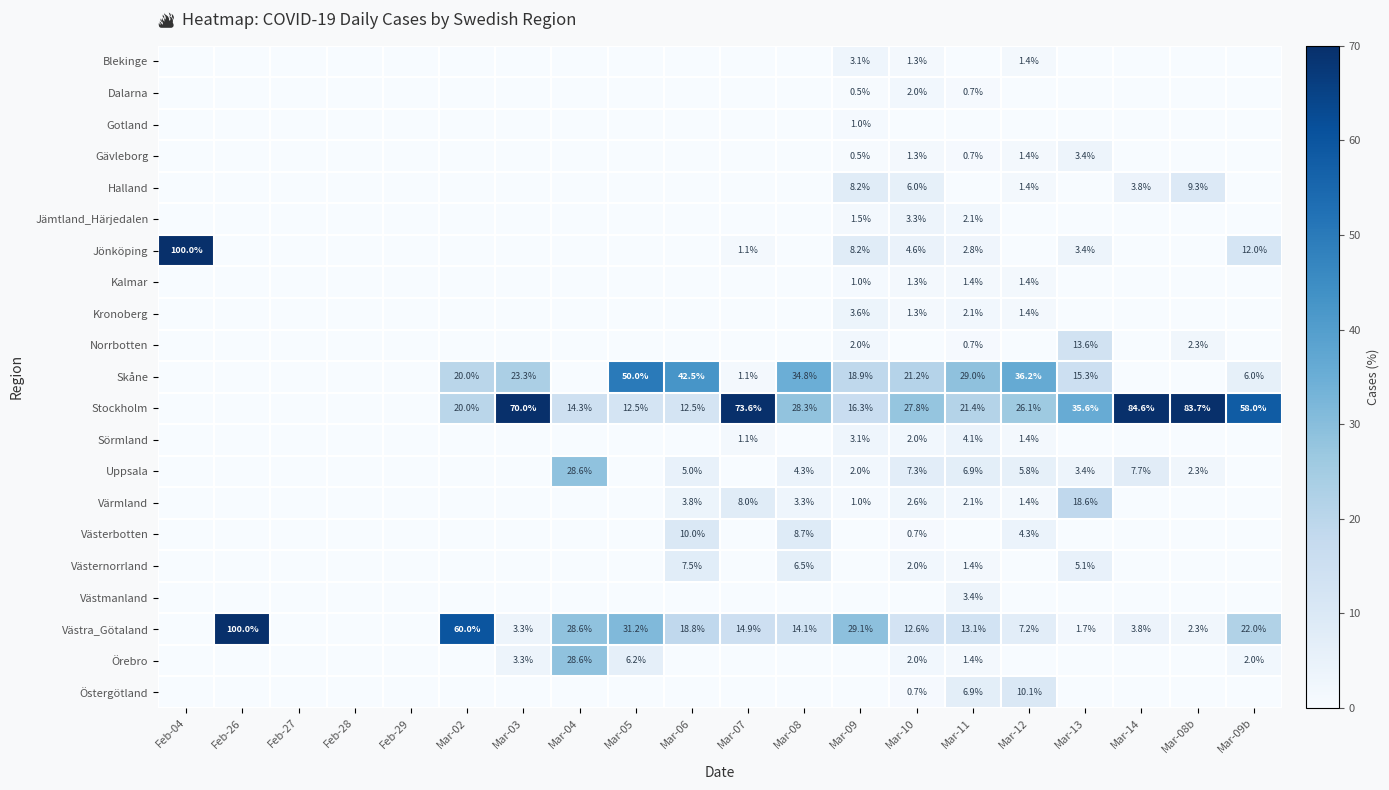

The Uppsala series shows 3.4 at Mar-13. True or false?

True